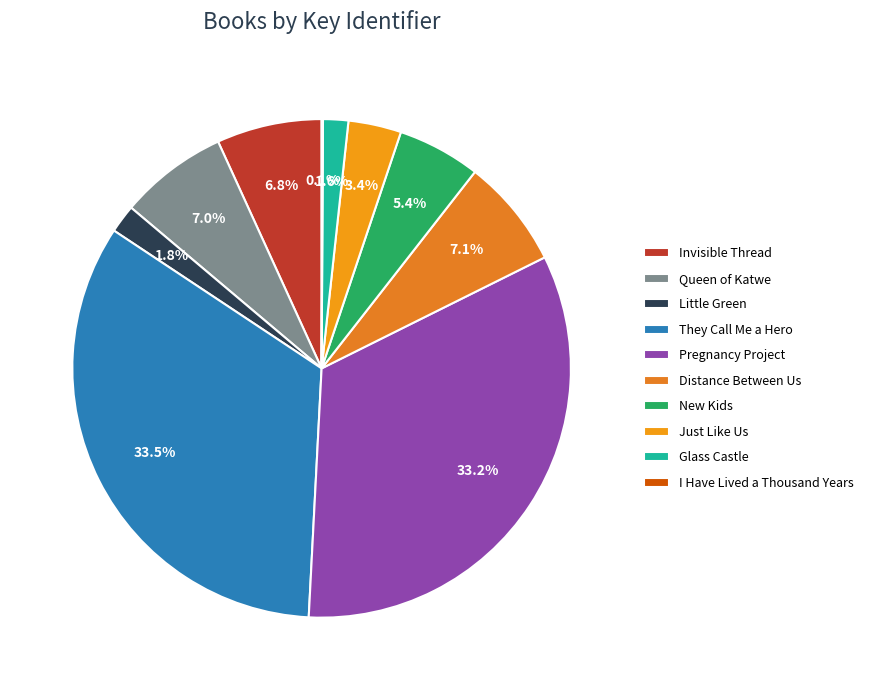

Is Just Like Us the majority of the pie?

No